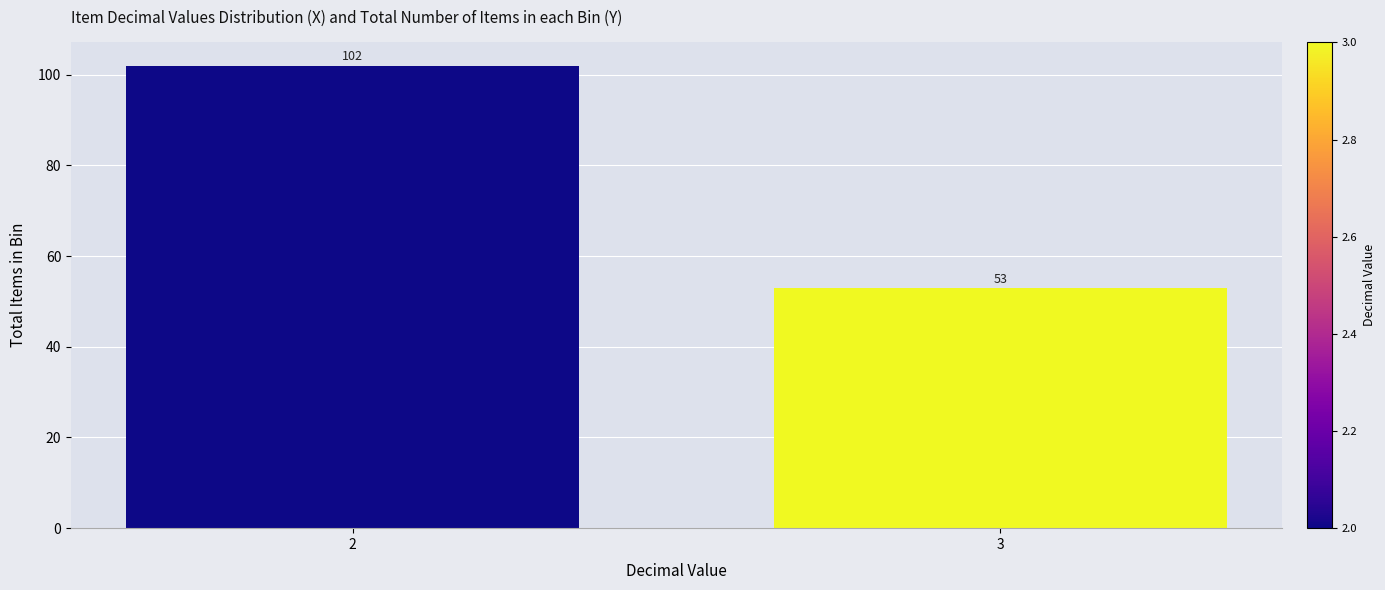

Reading right to left, what are all the values shown in this chart?

3=53	2=102